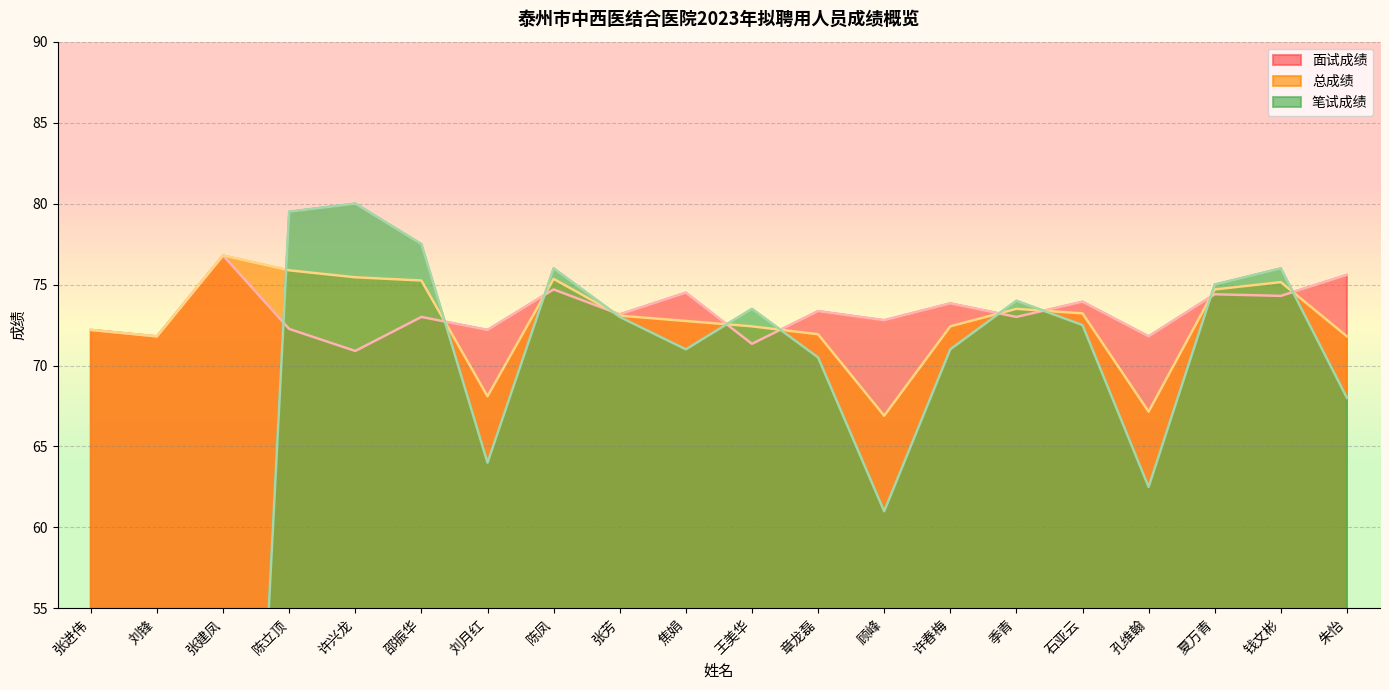

True or false: 面试成绩 has more than 2 interior local peaks.

True